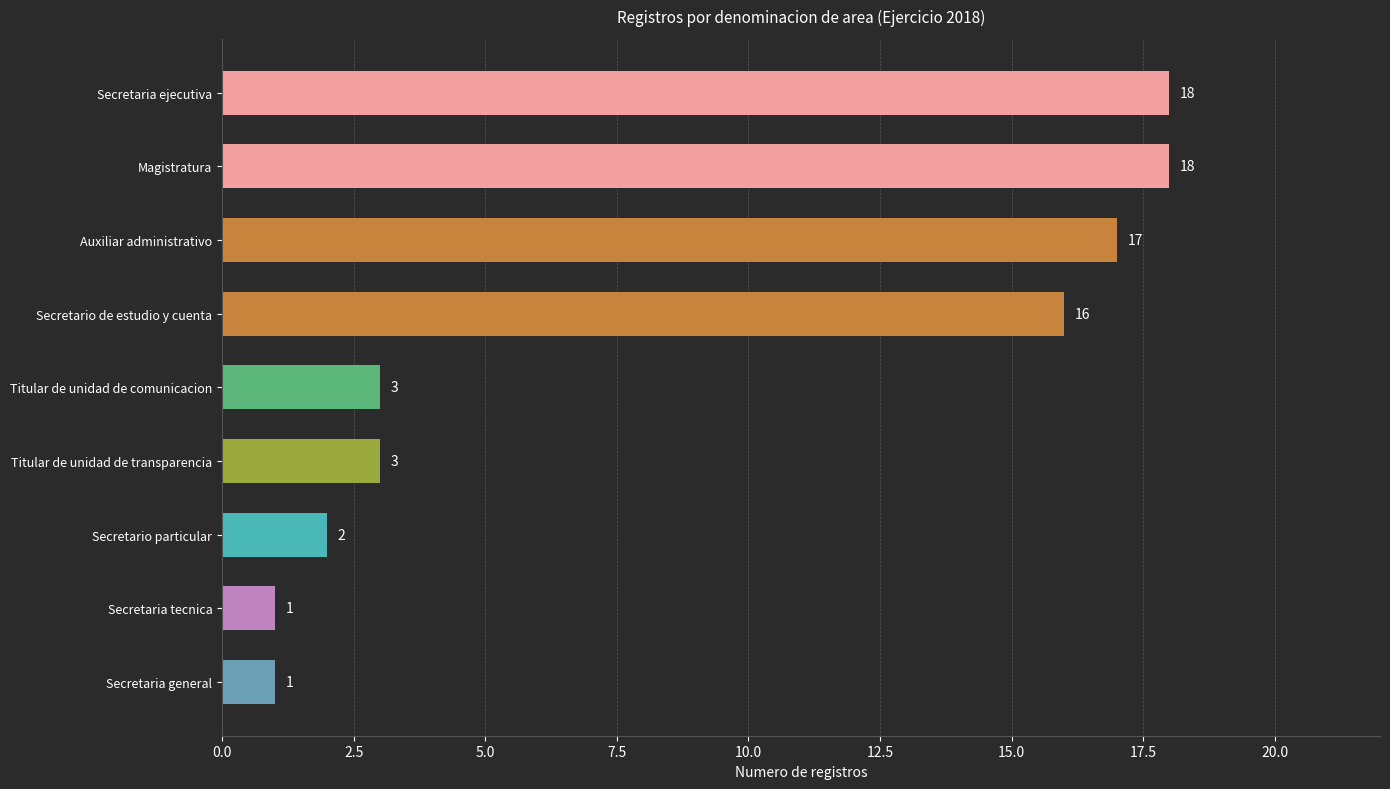

The chart shows a value of 3 at Titular de unidad de comunicacion. True or false?

True